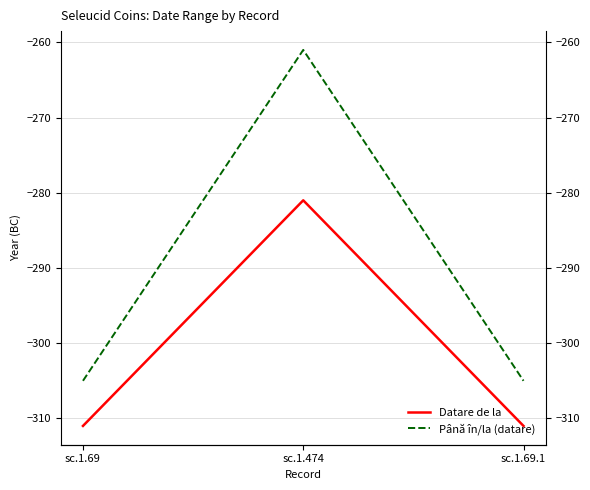

Which series changed the most between sc.1.474 and sc.1.69.1?

Până în/la (datare)